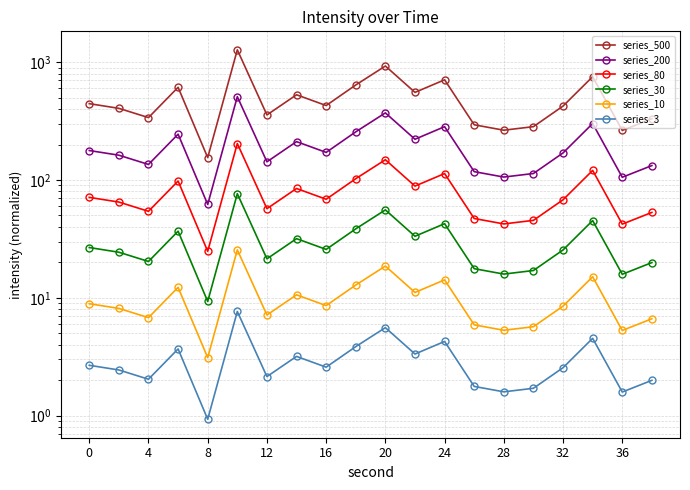

How many data points in series_200 are above 171?

10